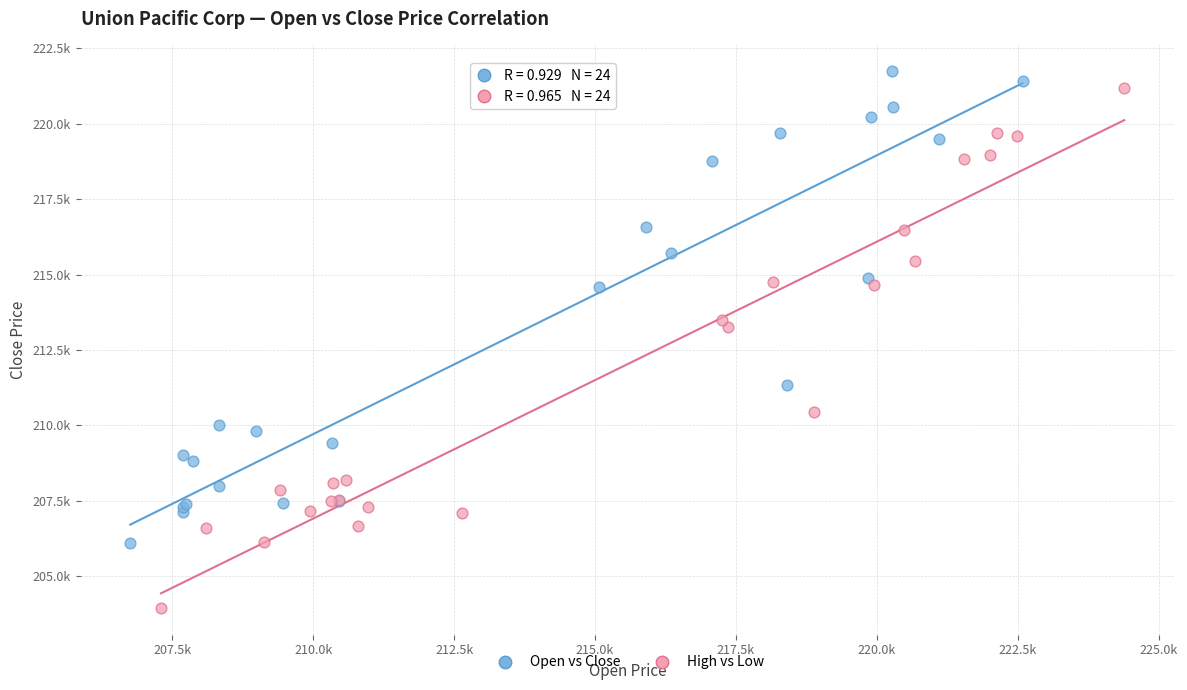

What are all the series names shown in the legend?

Open vs Close, High vs Low